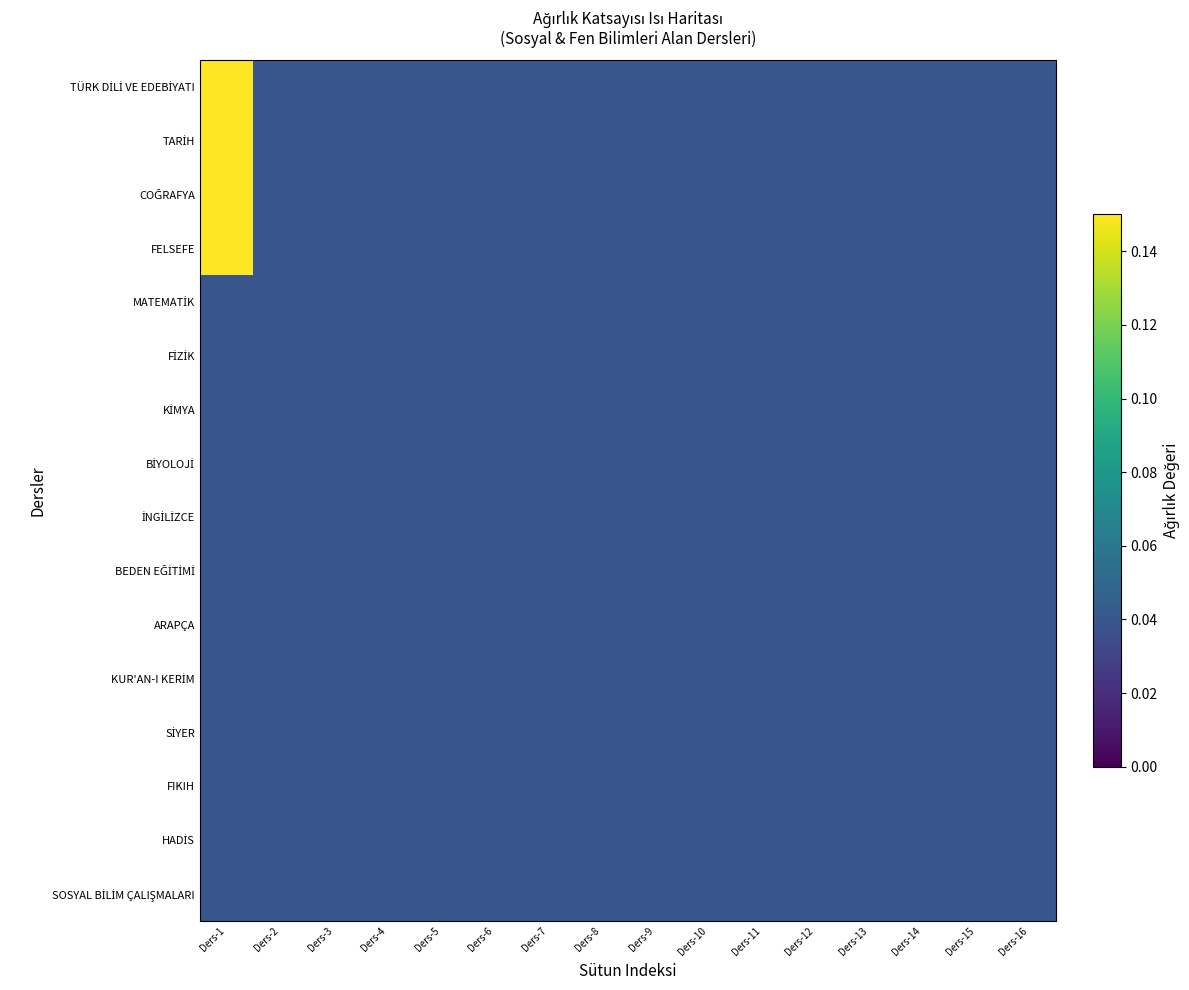

List the series in order of their peak value, lowest first.

MATEMATİK, FİZİK, KİMYA, BİYOLOJİ, İNGİLİZCE, BEDEN EĞİTİMİ, ARAPÇA, KUR'AN-I KERİM, SİYER, FIKIH, HADİS, SOSYAL BİLİM ÇALIŞMALARI, TÜRK DİLİ VE EDEBİYATI, TARİH, COĞRAFYA, FELSEFE